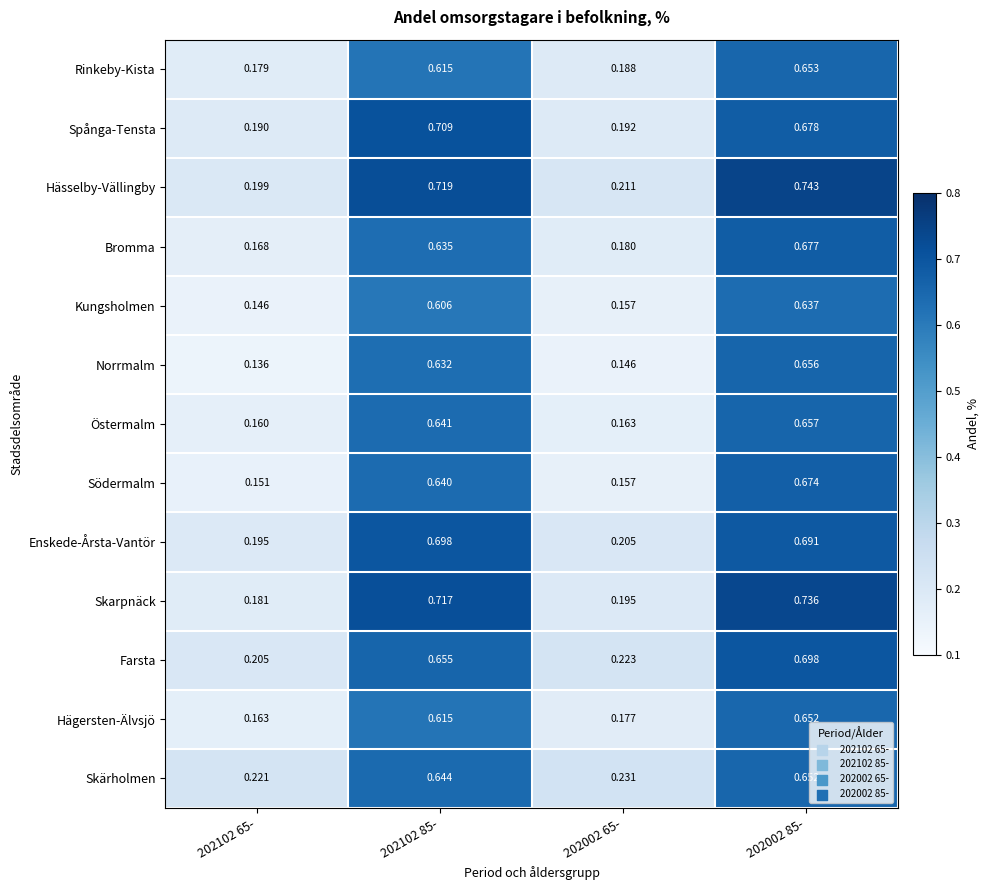

Rank the series at 202102 65- from highest to lowest value.

Skärholmen, Farsta, Hässelby-Vällingby, Enskede-Årsta-Vantör, Spånga-Tensta, Skarpnäck, Rinkeby-Kista, Bromma, Hägersten-Älvsjö, Östermalm, Södermalm, Kungsholmen, Norrmalm